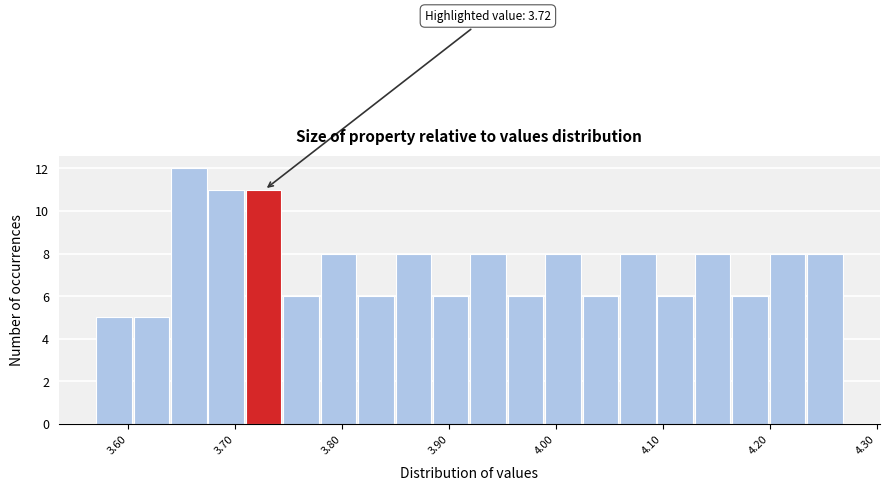

Read against the x-axis, roughly where is the centre of the tallest bar?

3.66